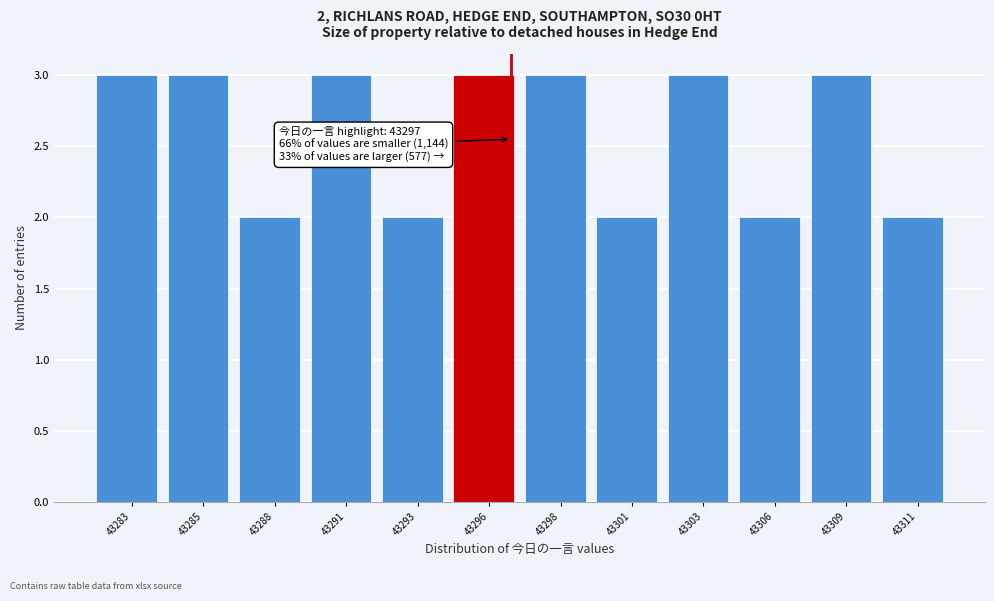

Reading left to right, transcribe all the data shown in this chart.

43283=3	43285=3	43288=2	43291=3	43293=2	43296=3	43298=3	43301=2	43303=3	43306=2	43309=3	43311=2